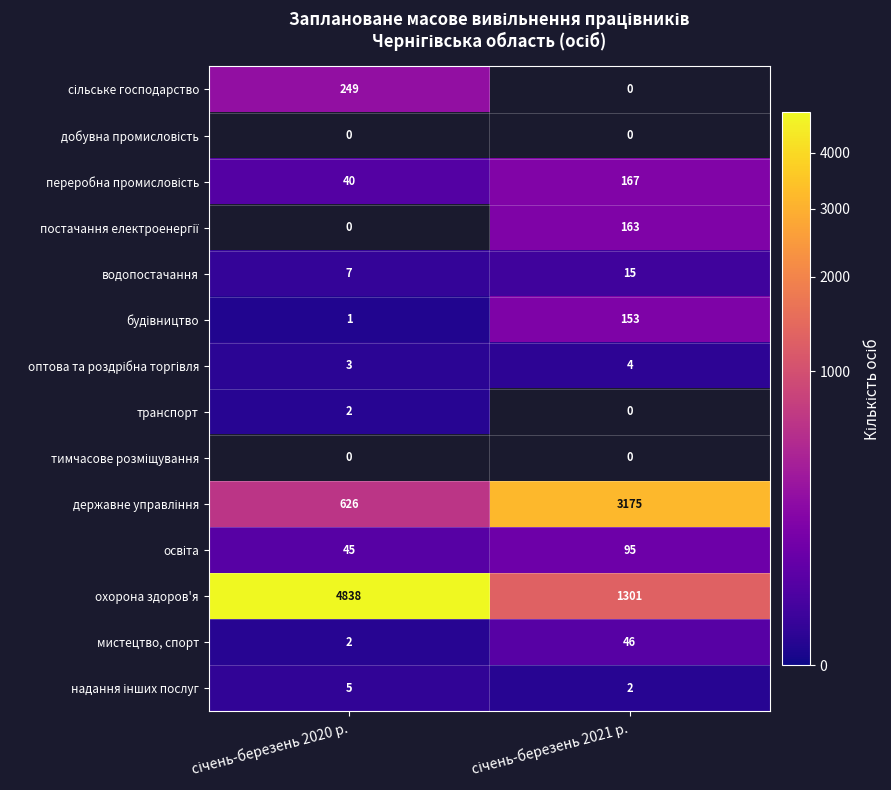

Which has a higher value, січень-березень 2021 р. or січень-березень 2020 р.?

січень-березень 2020 р.